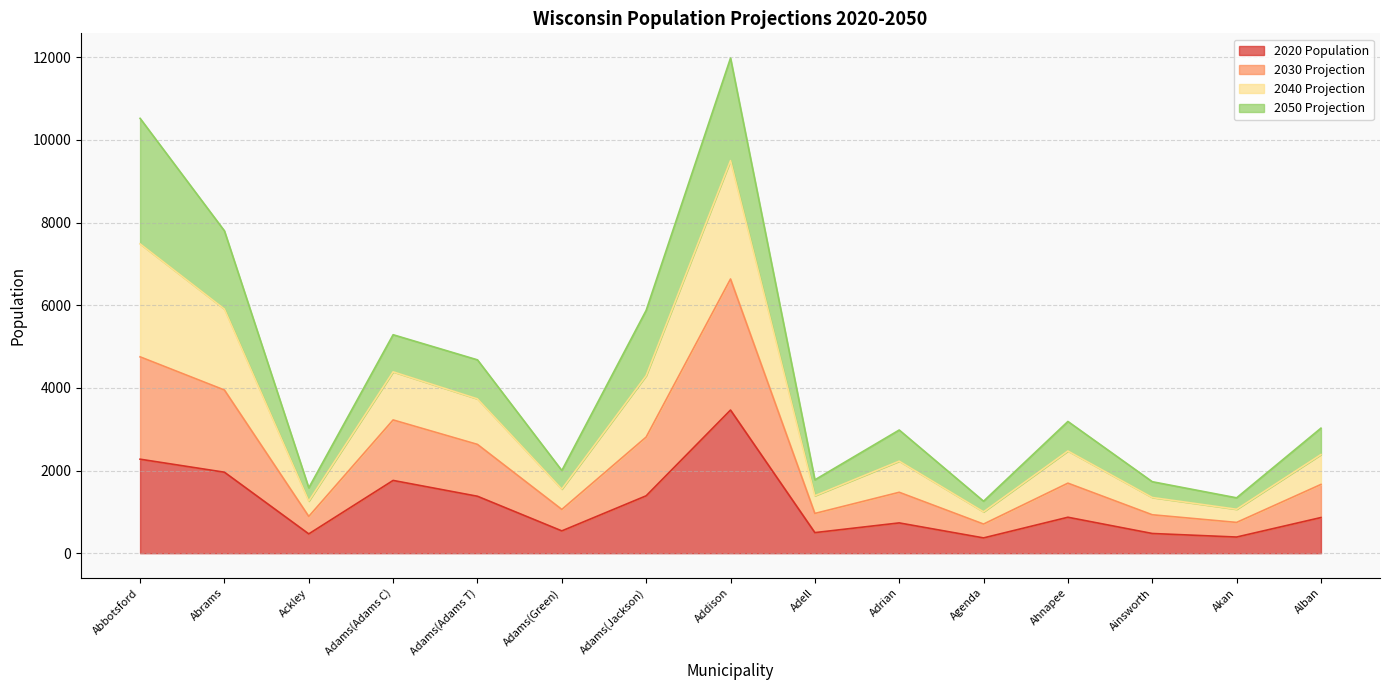

True or false: 2020 Population has a value of 477 at Ainsworth.

True